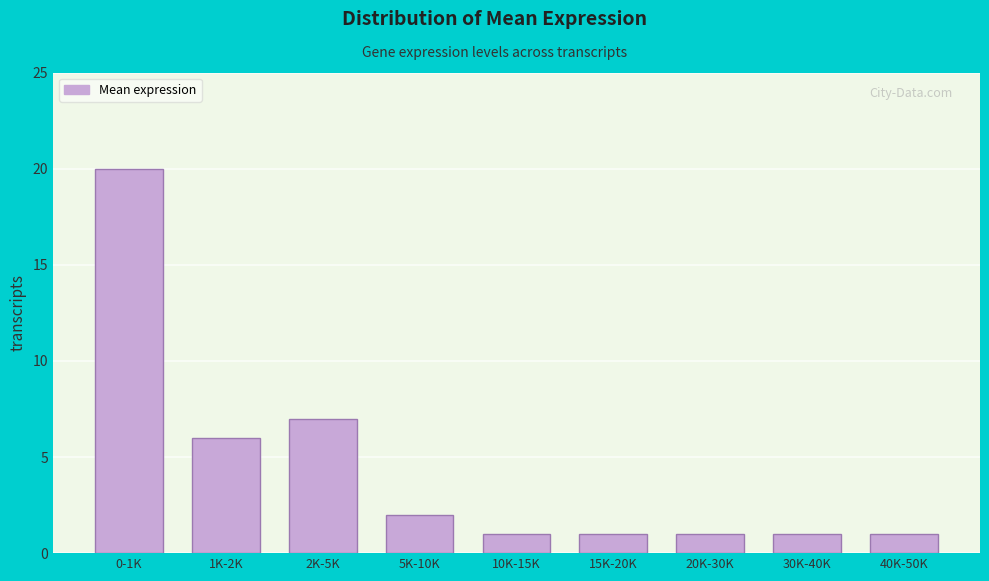

Reading left to right, what are all the values shown in this chart?

0-1K=20	1K-2K=6	2K-5K=7	5K-10K=2	10K-15K=1	15K-20K=1	20K-30K=1	30K-40K=1	40K-50K=1